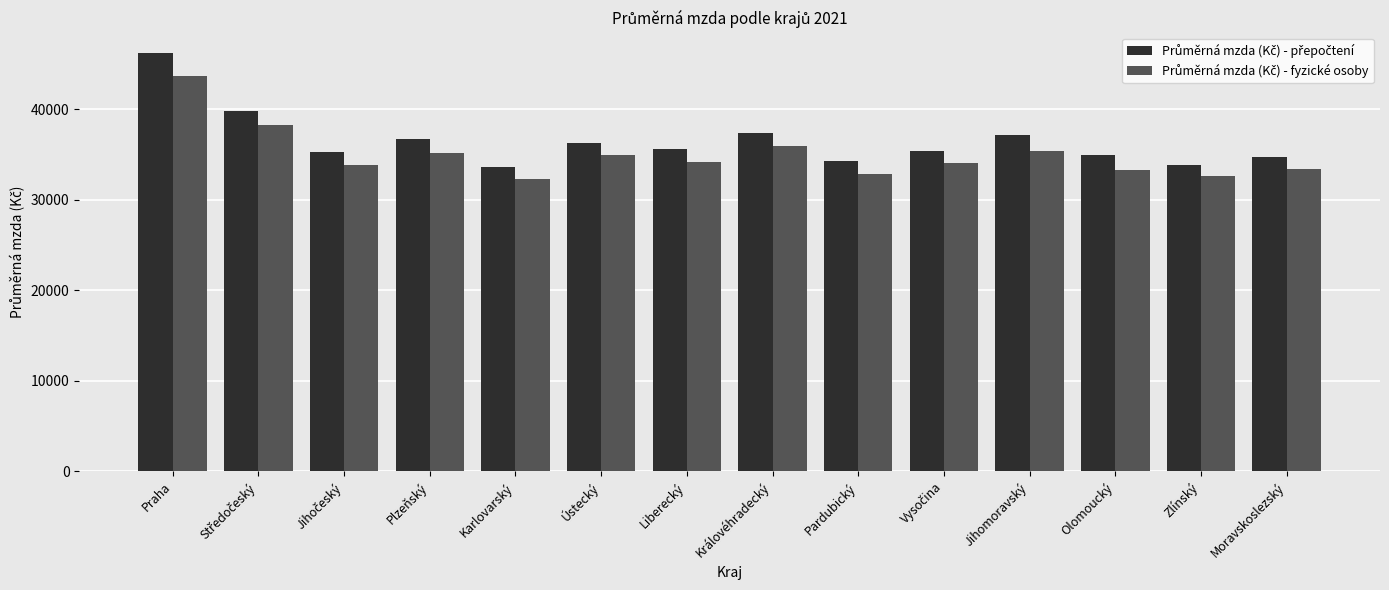

At which category is the sum across all series the highest?

Praha